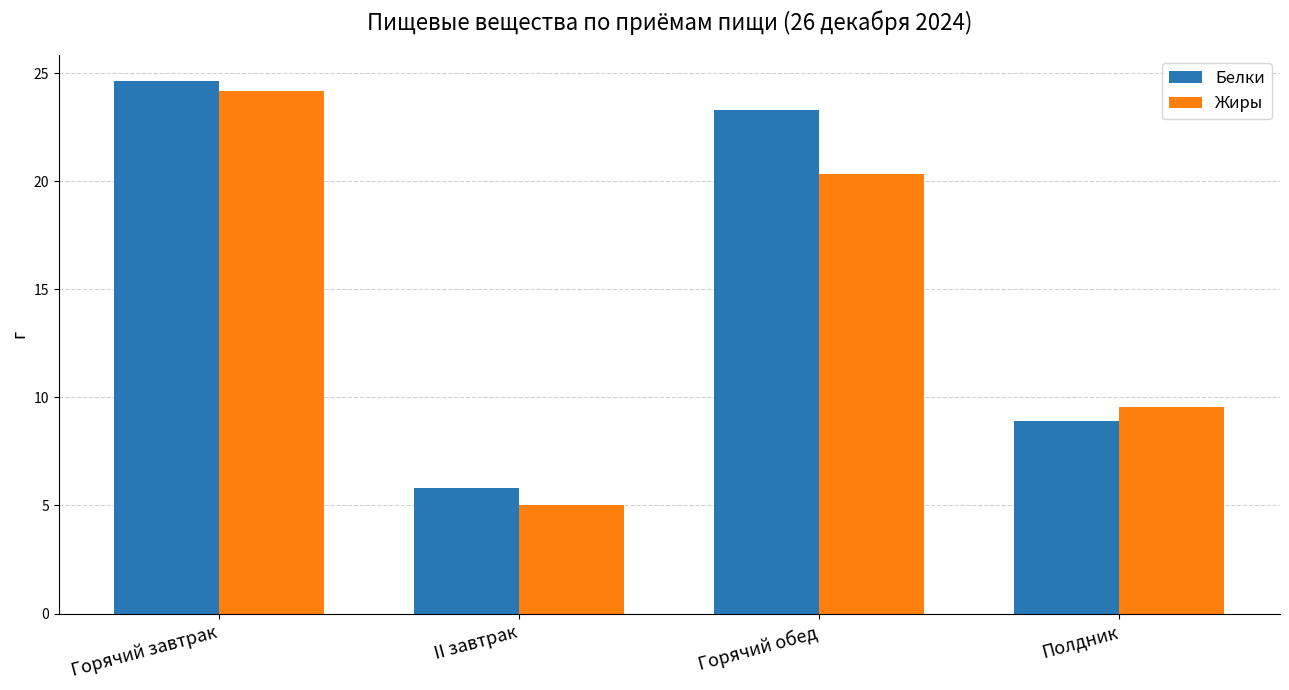

At which label does Жиры first exceed 20?

Горячий завтрак